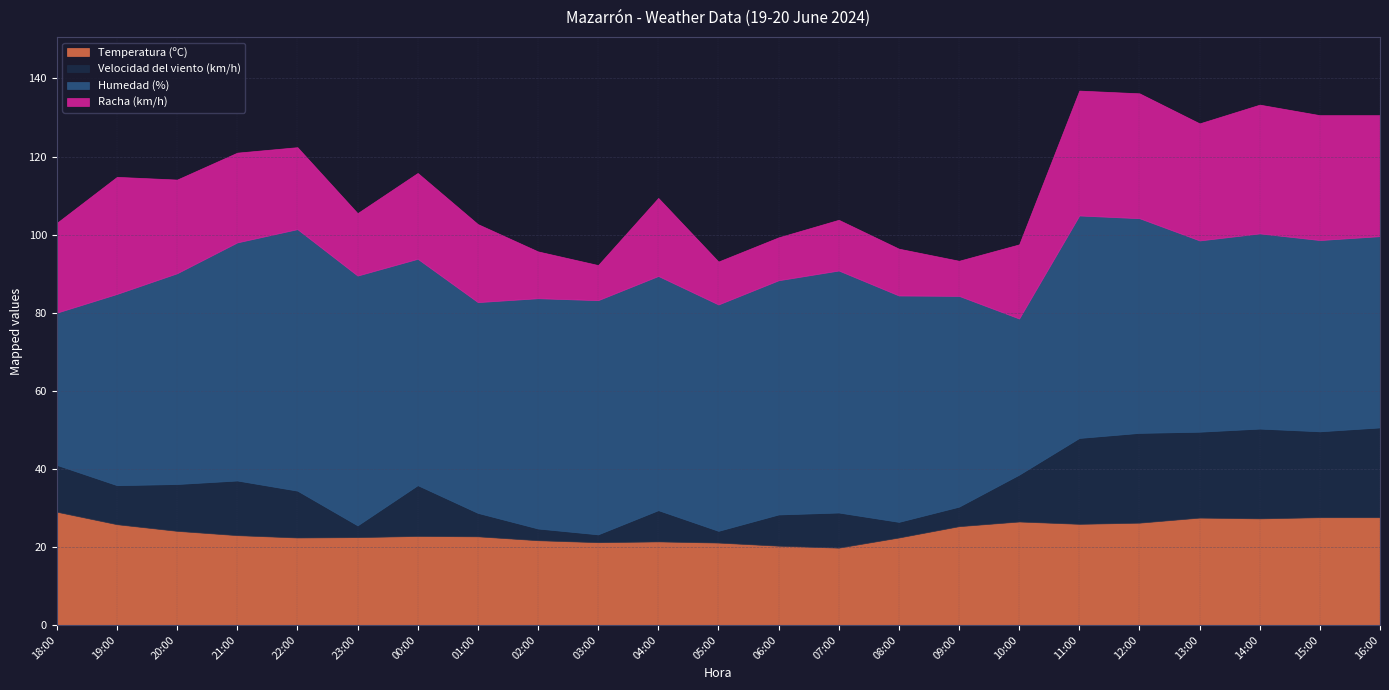

What is the maximum value for Racha (km/h)?

33.0